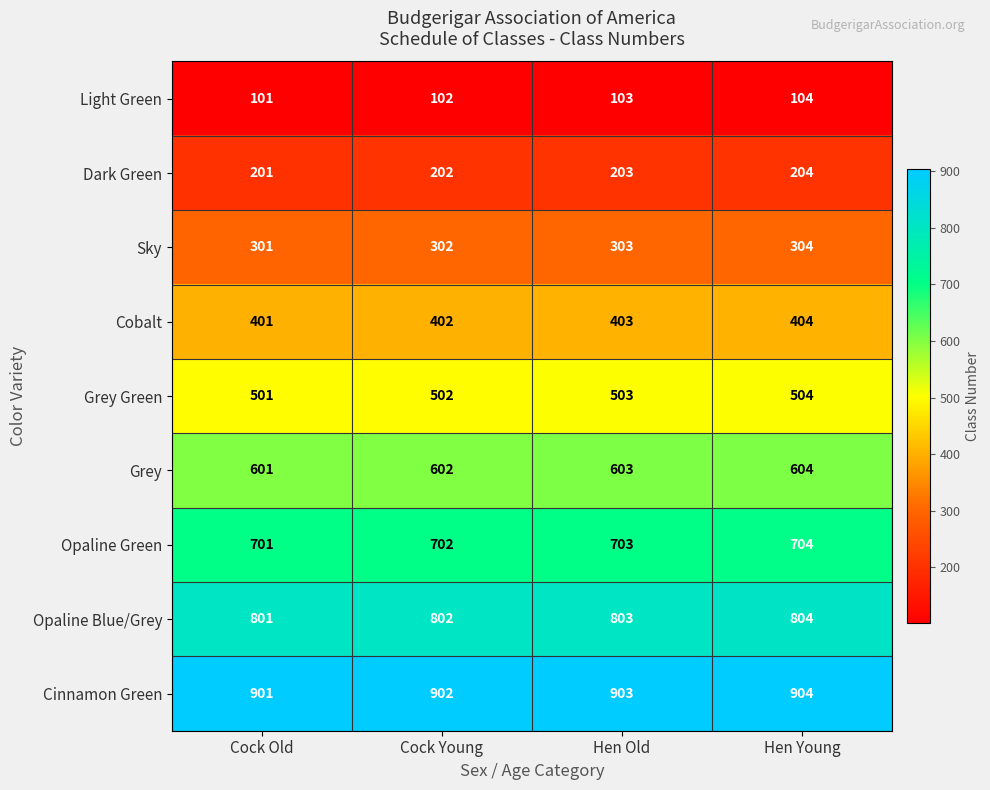

The Opaline Blue/Grey series shows 801 at Cock Old. True or false?

True